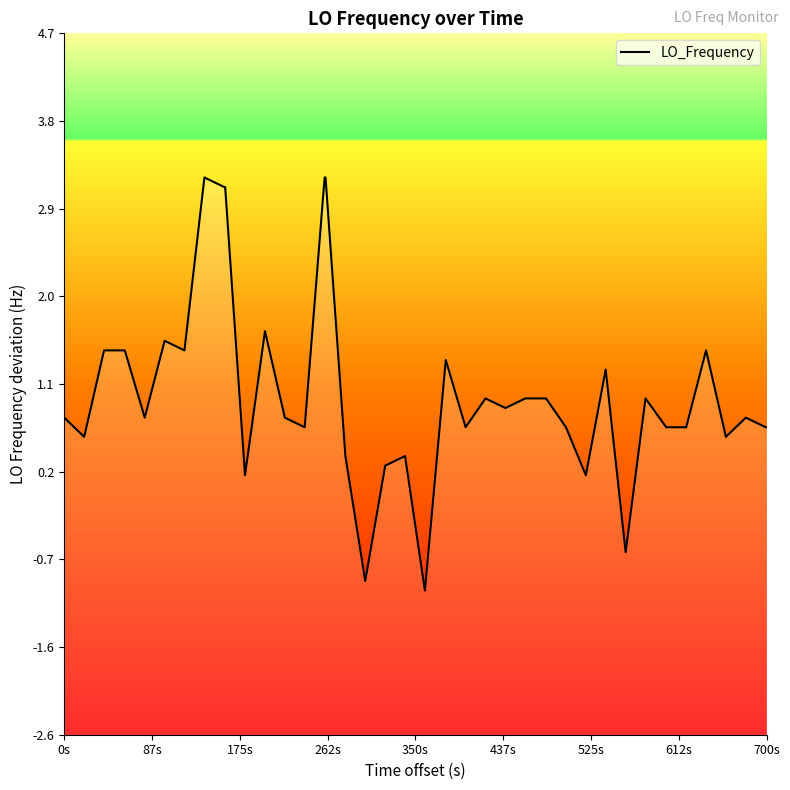

At which label does the data first exceed 0?

0s